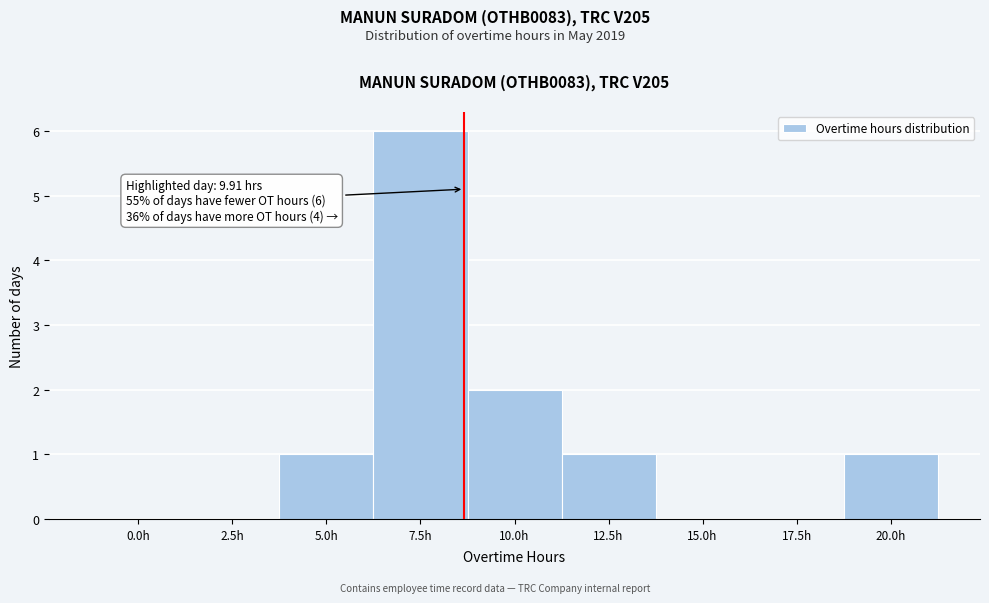

Reading right to left, list all the values displayed in this chart.

20.0h=1	17.5h=0	15.0h=0	12.5h=1	10.0h=2	7.5h=6	5.0h=1	2.5h=0	0.0h=0